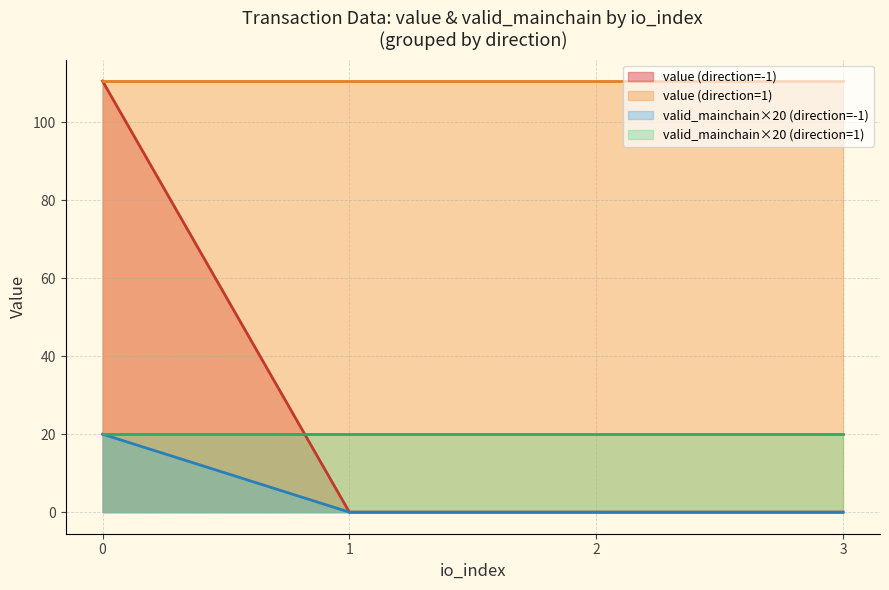

True or false: valid_mainchain×20 (direction=-1) has a value of 0.0 at 3.

True